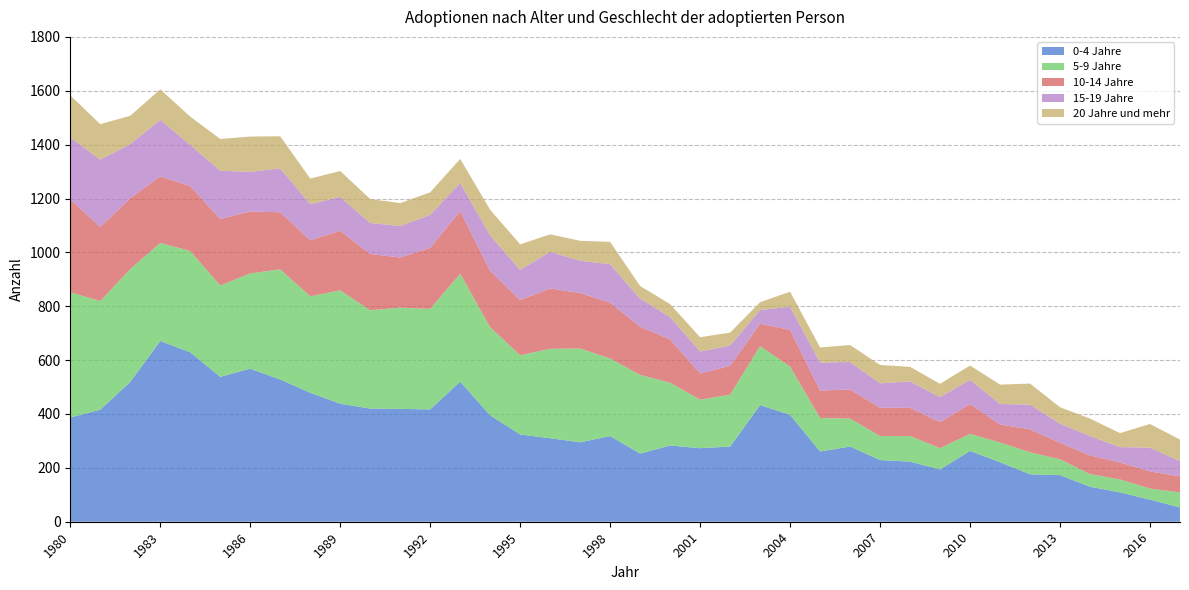

Reading left to right, transcribe all the data shown in this chart.

0-4 Jahre: 387	416	519	671	629	538	568	528	479	438	420	419	417	520	395	324	310	295	318	253	283	273	279	433	397	261	279	229	223	194	263	221	176	173	130	109	82	53
5-9 Jahre: 465	403	419	364	376	339	354	409	358	421	365	376	373	401	327	294	332	348	288	292	233	180	193	219	179	124	104	89	95	79	63	73	82	59	47	48	41	56
10-14 Jahre: 345	275	263	247	241	247	230	212	208	221	209	186	227	232	209	205	224	206	207	179	161	97	107	83	136	102	108	105	105	97	111	67	85	61	69	63	64	59
15-19 Jahre: 230	250	201	210	153	179	147	163	134	126	115	117	122	105	132	112	136	120	143	104	83	82	75	51	86	104	102	91	98	93	90	76	92	71	72	57	88	57
20 Jahre und mehr: 156	132	105	113	105	118	131	119	95	96	89	85	84	89	95	95	65	74	83	47	48	53	48	29	56	56	63	68	54	49	53	72	78	61	65	52	88	80